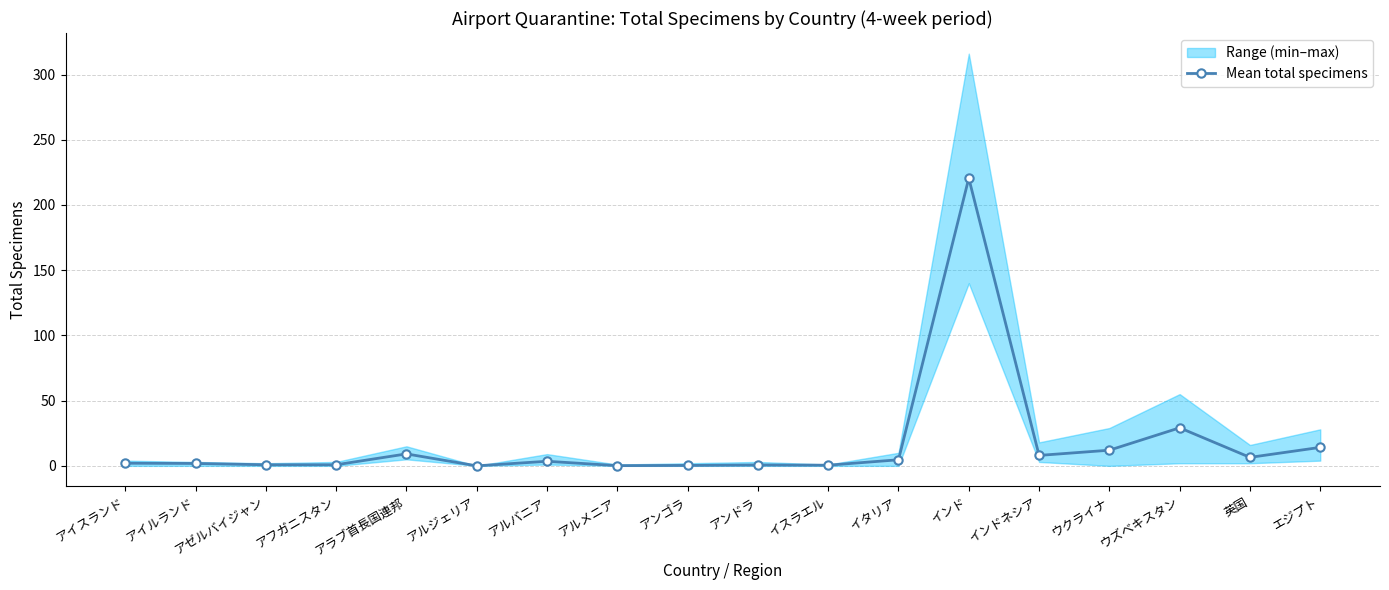

What is the sum of all values?

314.8